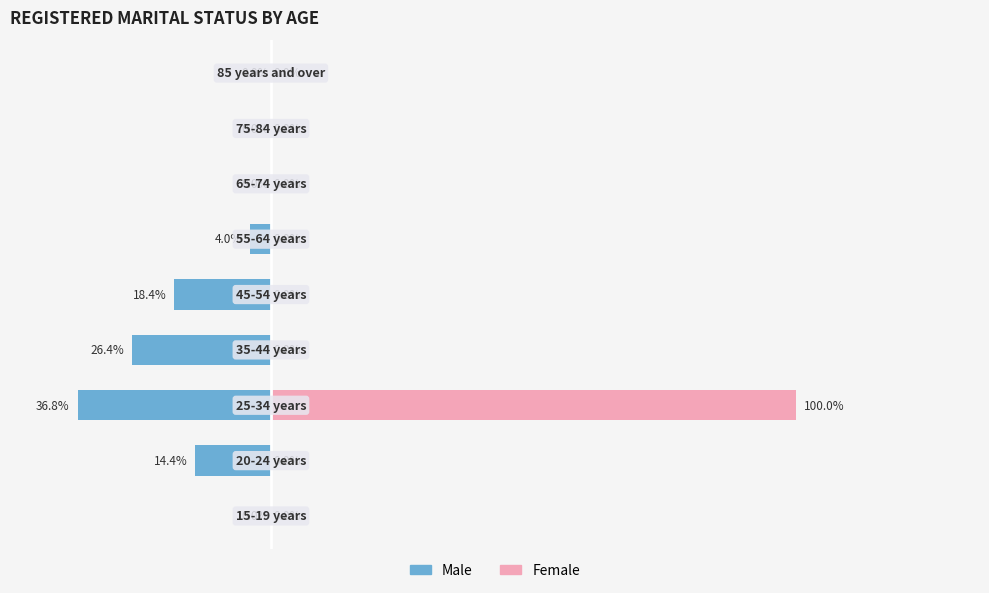

Reading left to right, extract all data points from this chart.

Male: −50=0.0	−25=-14.4	0=-36.8	25=-26.4	50=-18.4	75=-4.0	100=0.0	125=0.0	150=0.0
Female: −50=0.0	−25=0.0	0=100.0	25=0.0	50=0.0	75=0.0	100=0.0	125=0.0	150=0.0